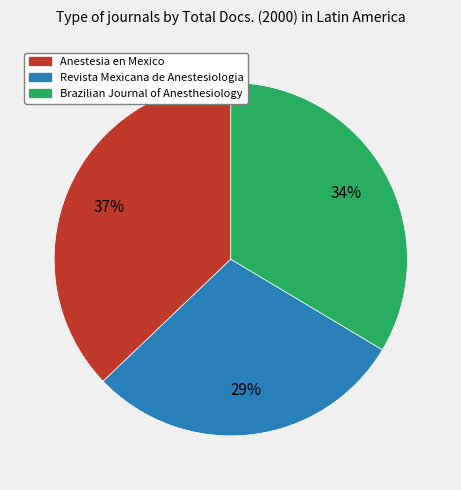

To the nearest percent, what is the combined percentage of Brazilian Journal of Anesthesiology and Revista Mexicana de Anestesiologia?

63%